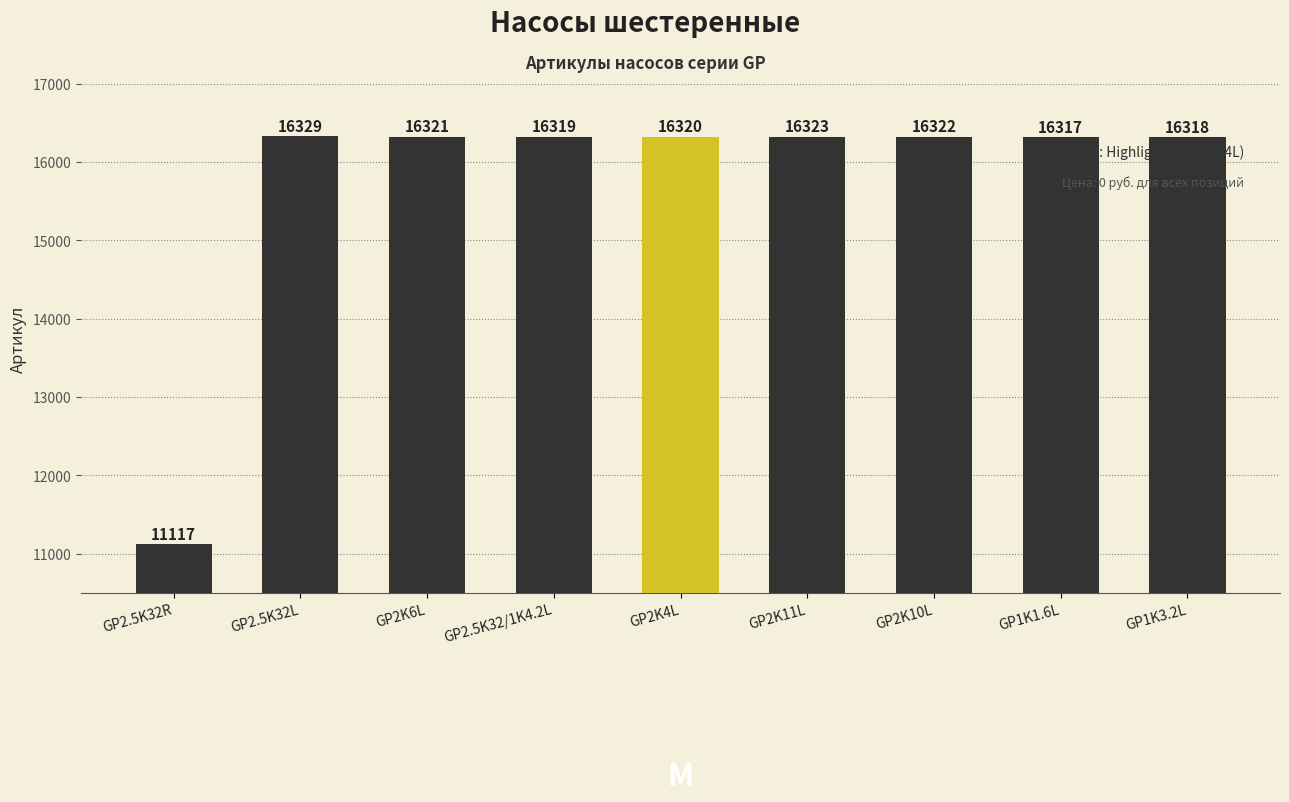

What is the difference between the second highest and second lowest values?

6